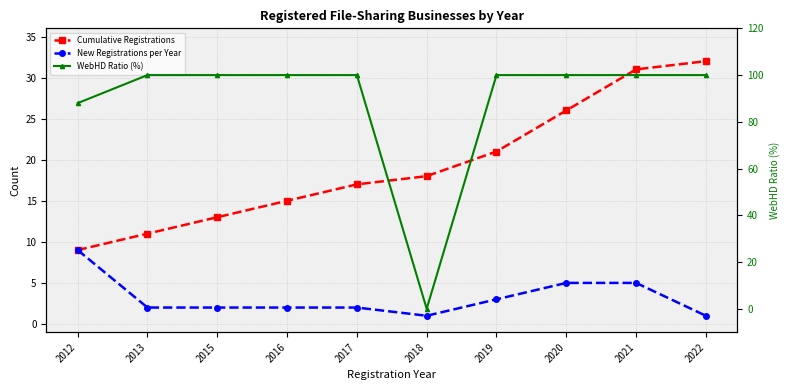

How many interior local valleys does the New Registrations per Year series have?

1